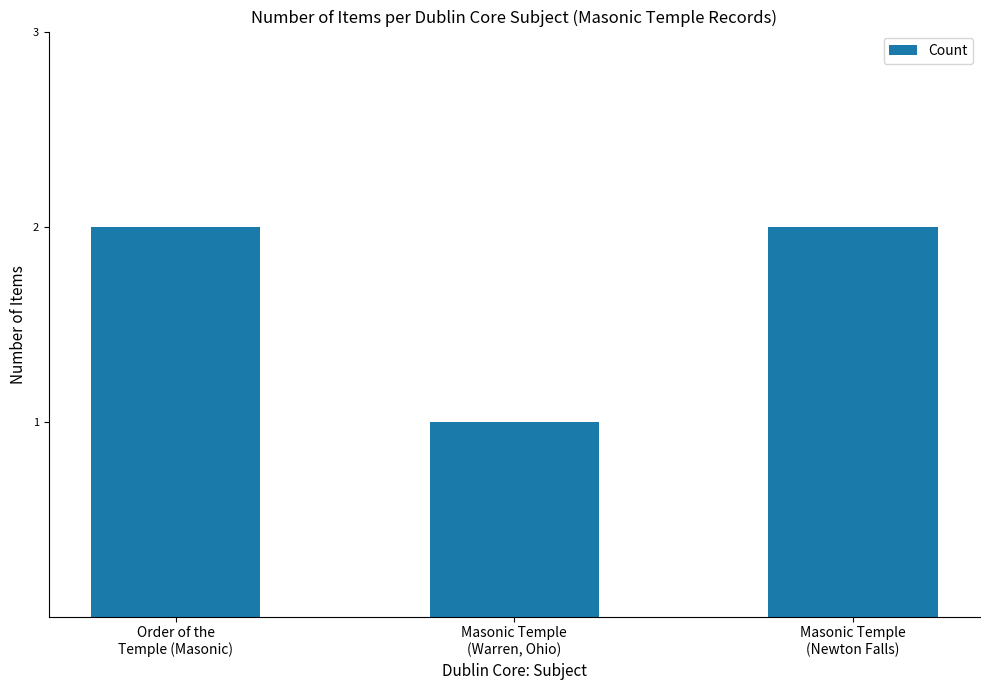

What is the smallest value displayed?

1